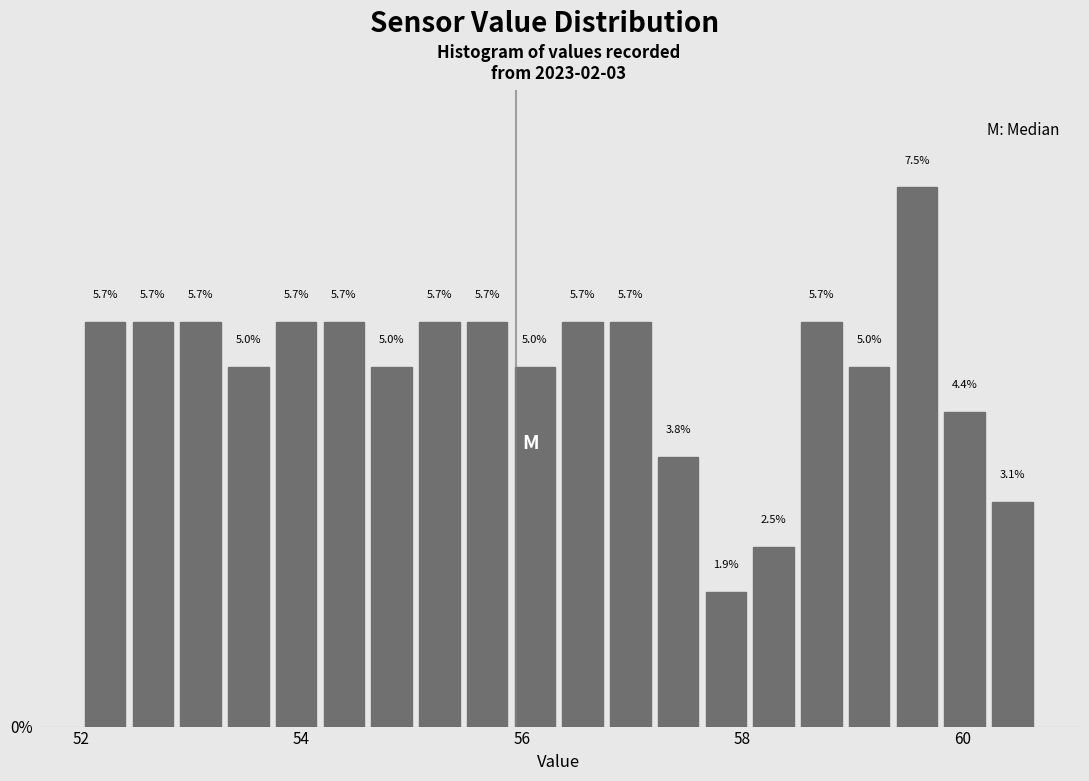

Around what value on the x-axis is the tallest bar? Give the approximate position of its centre, as read against the axis.

59.6